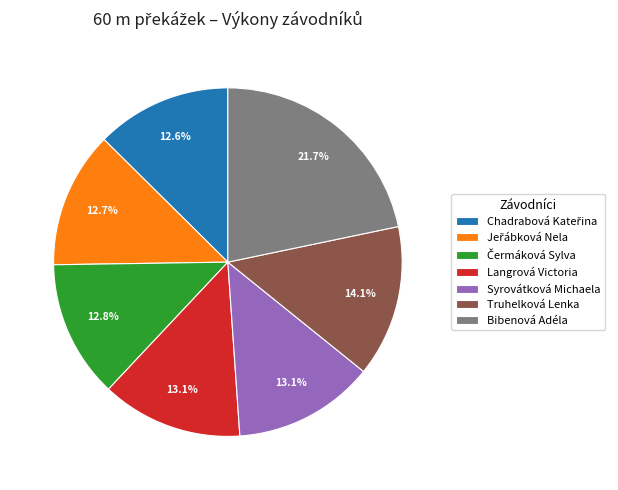

What percentage is the Langrová Victoria slice, to the nearest percent?

13%